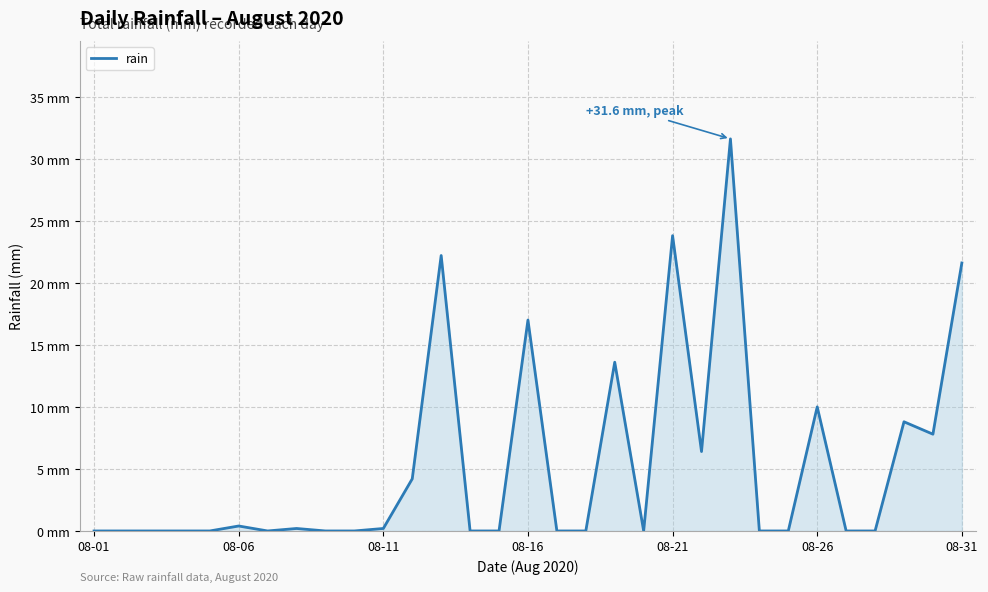

What is the difference between the maximum and minimum values?

31.6